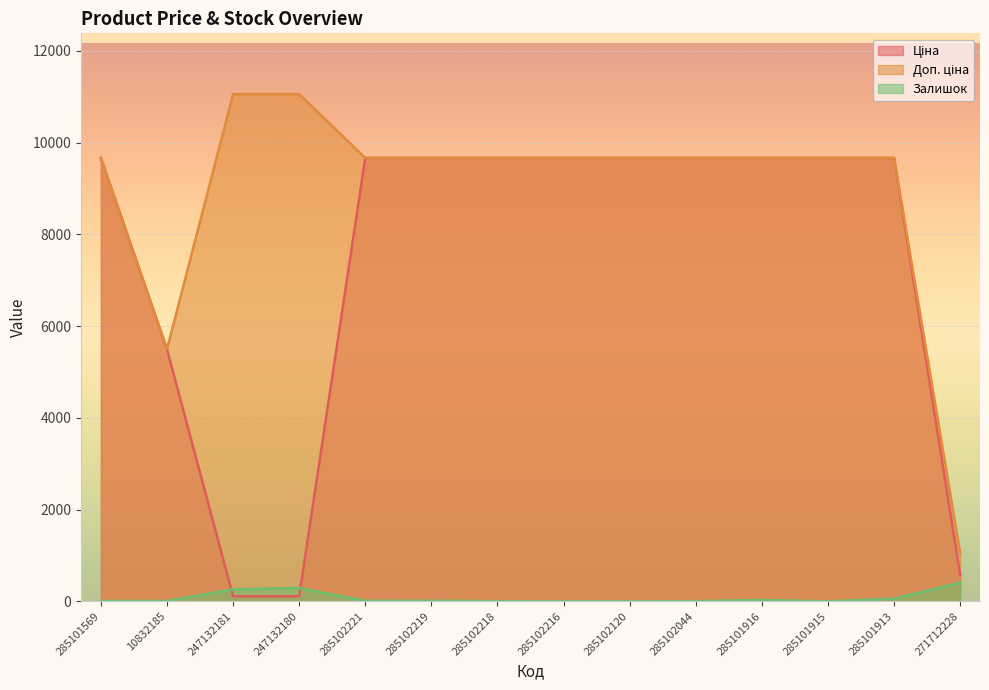

The value of Залишок at 271712228 is 405.0. True or false?

True